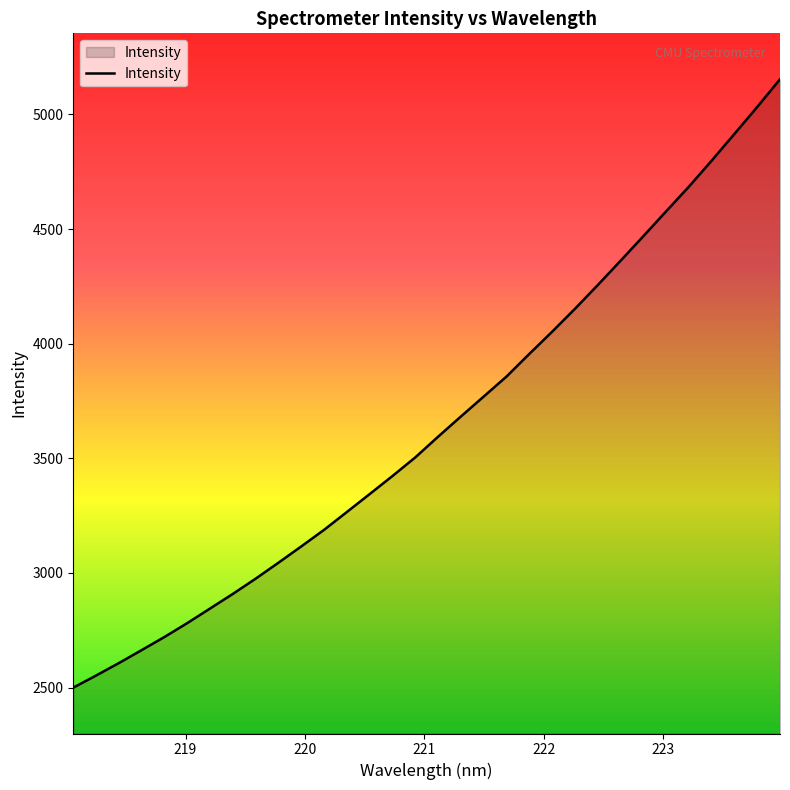

How many values exceed 3595?

16